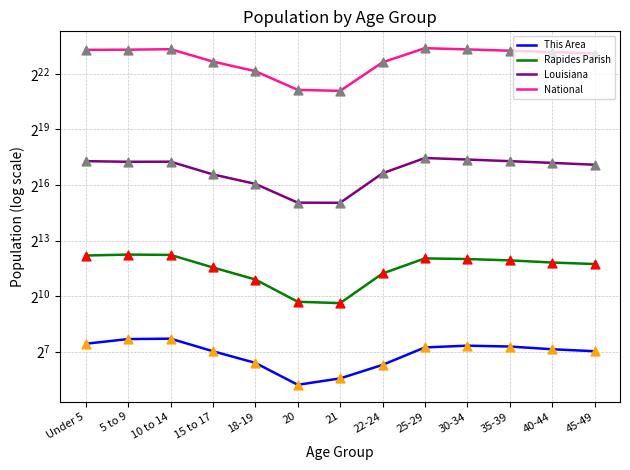

Which series has the largest total across all categories?

National